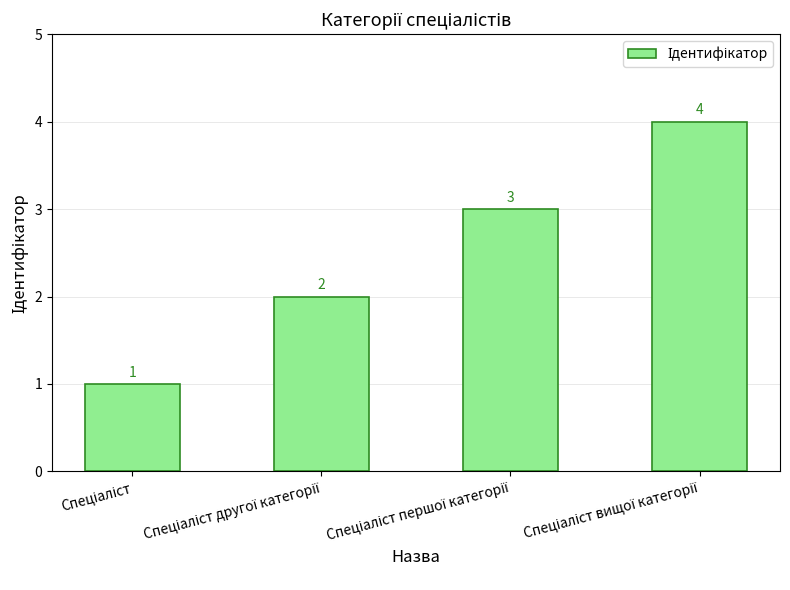

What is the maximum value shown in the chart?

4